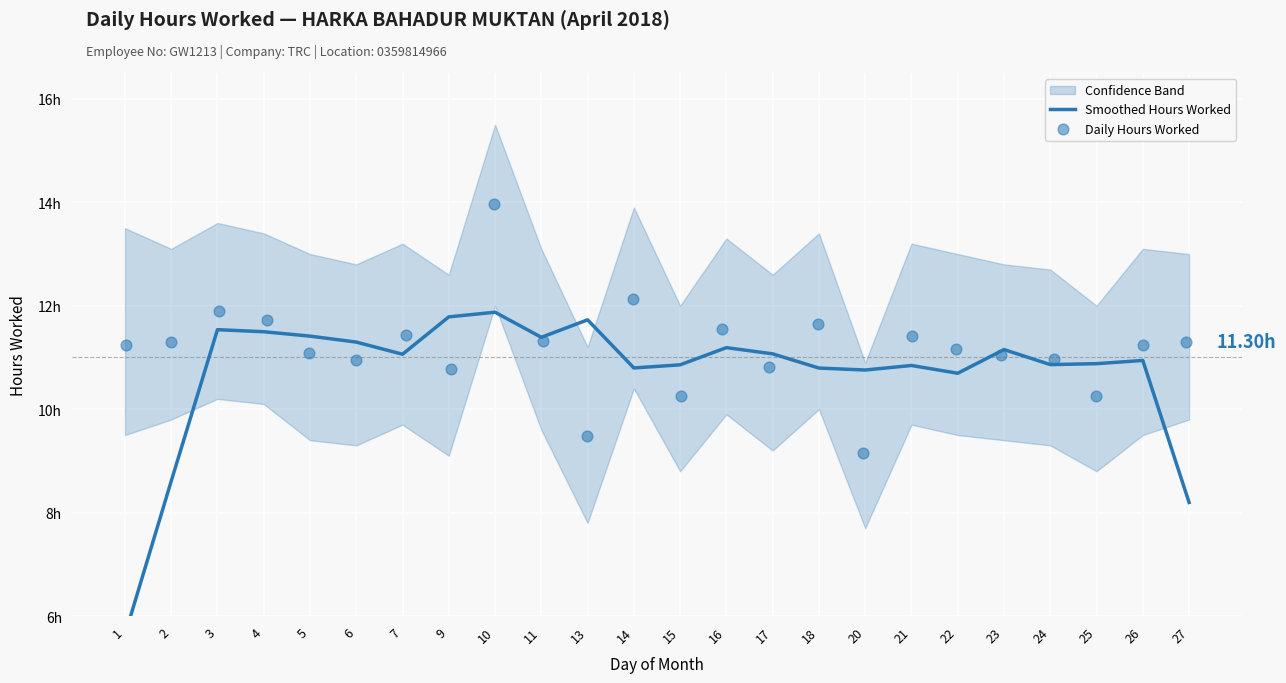

Which series has the largest total across all categories?

Daily Hours Worked